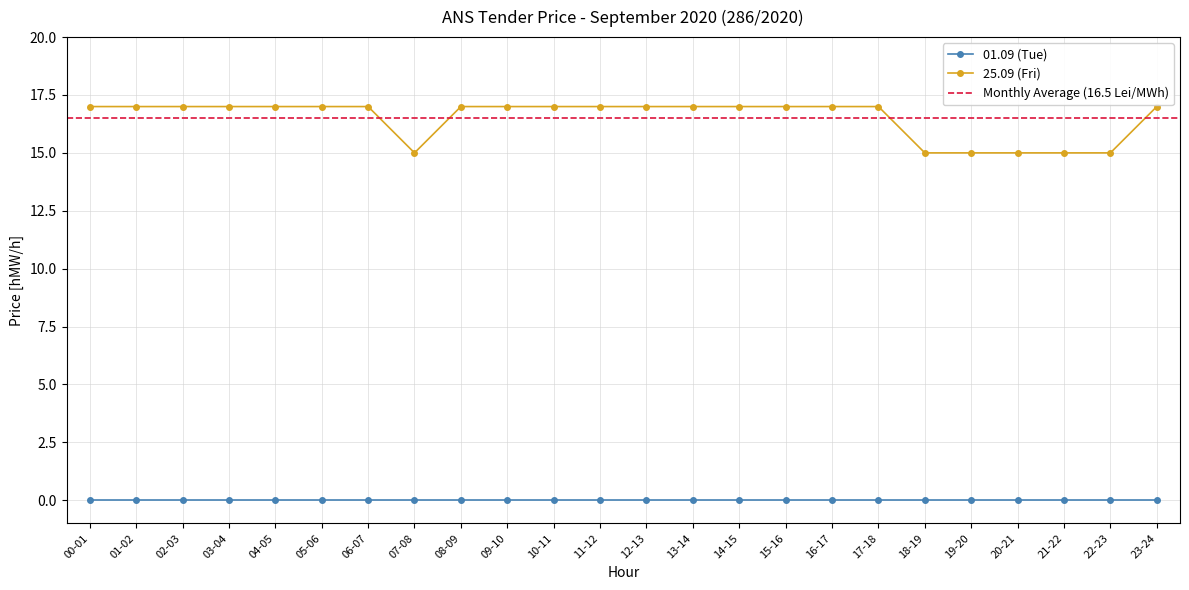

True or false: the data shows 8 at 04-05.

False